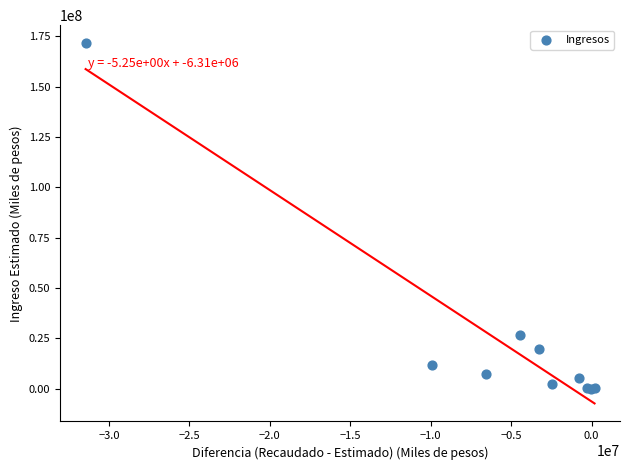

What Y value in the scatter plot is closest to 85829246?

26711220